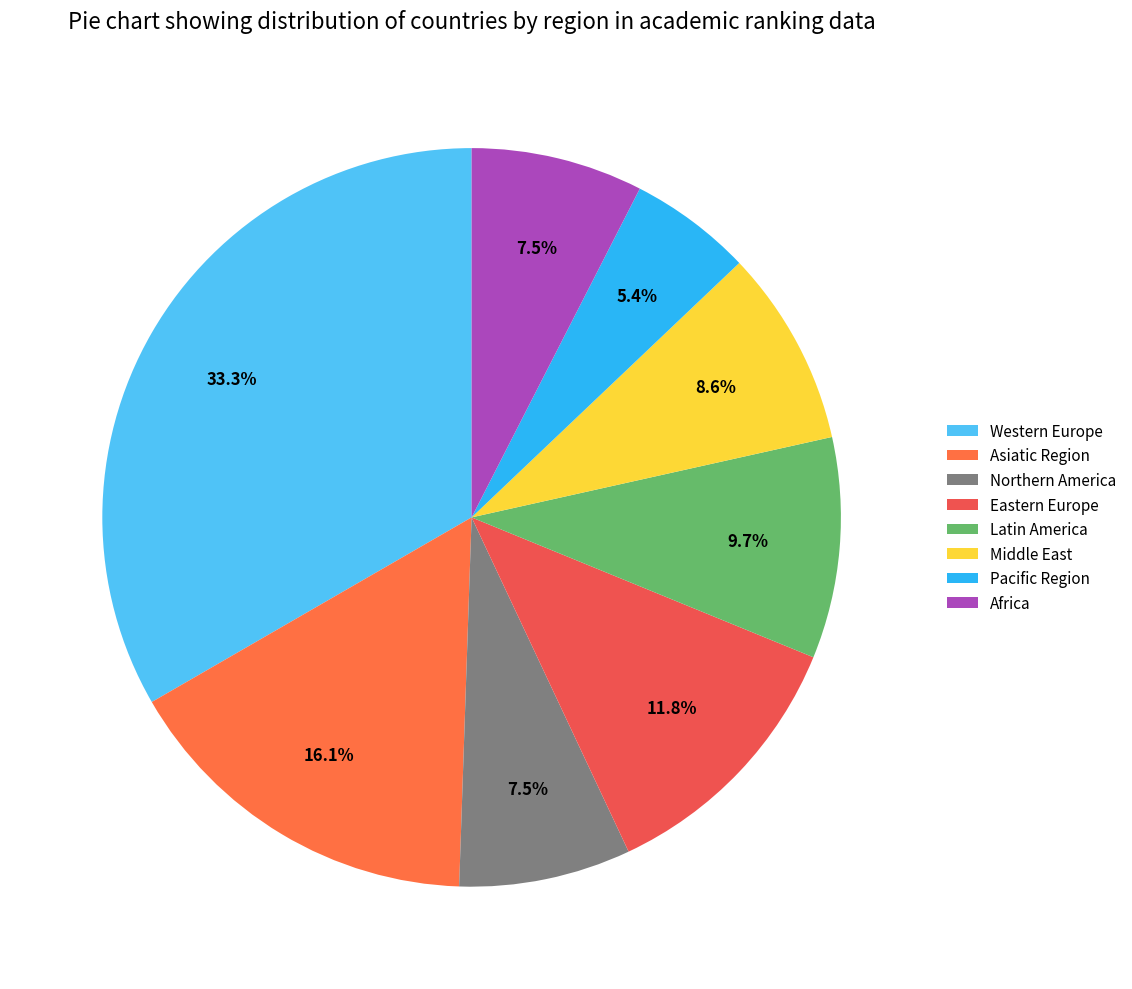

What percentage is the Eastern Europe slice, to the nearest percent?

12%